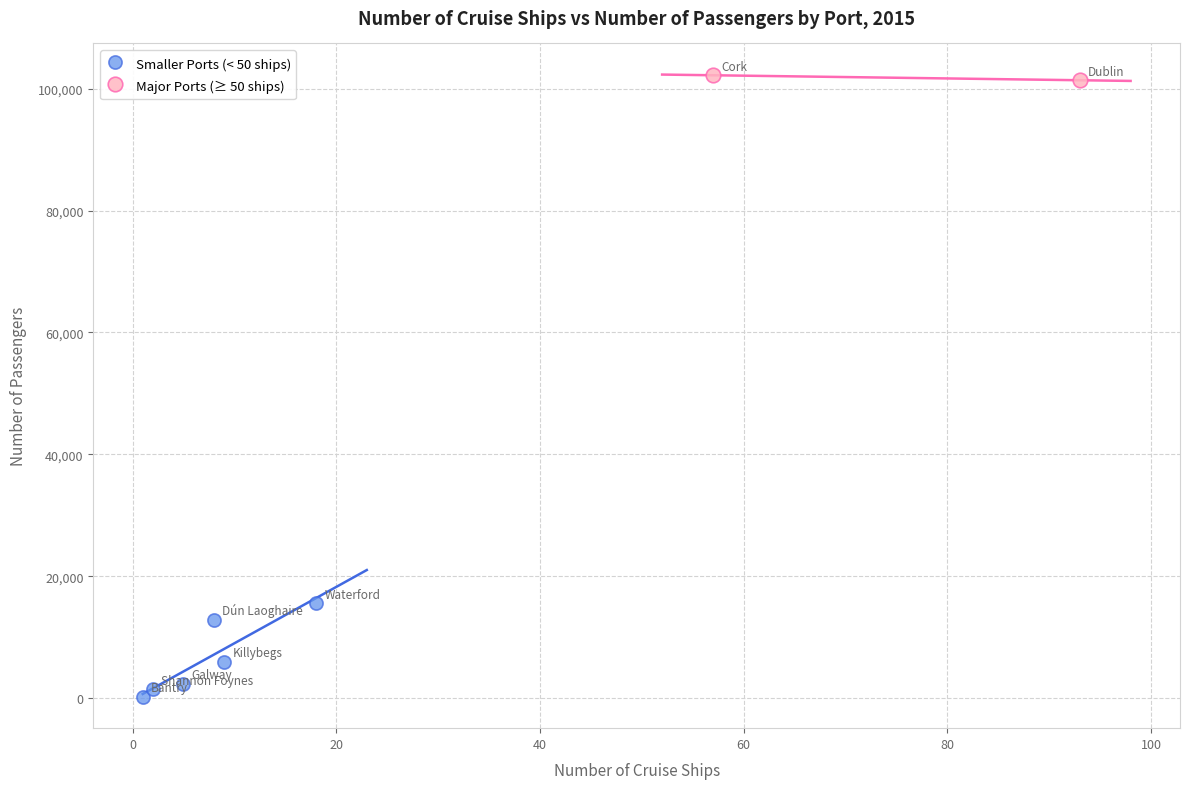

What are all the series names shown in the legend?

Smaller Ports (< 50 ships), Major Ports (≥ 50 ships)